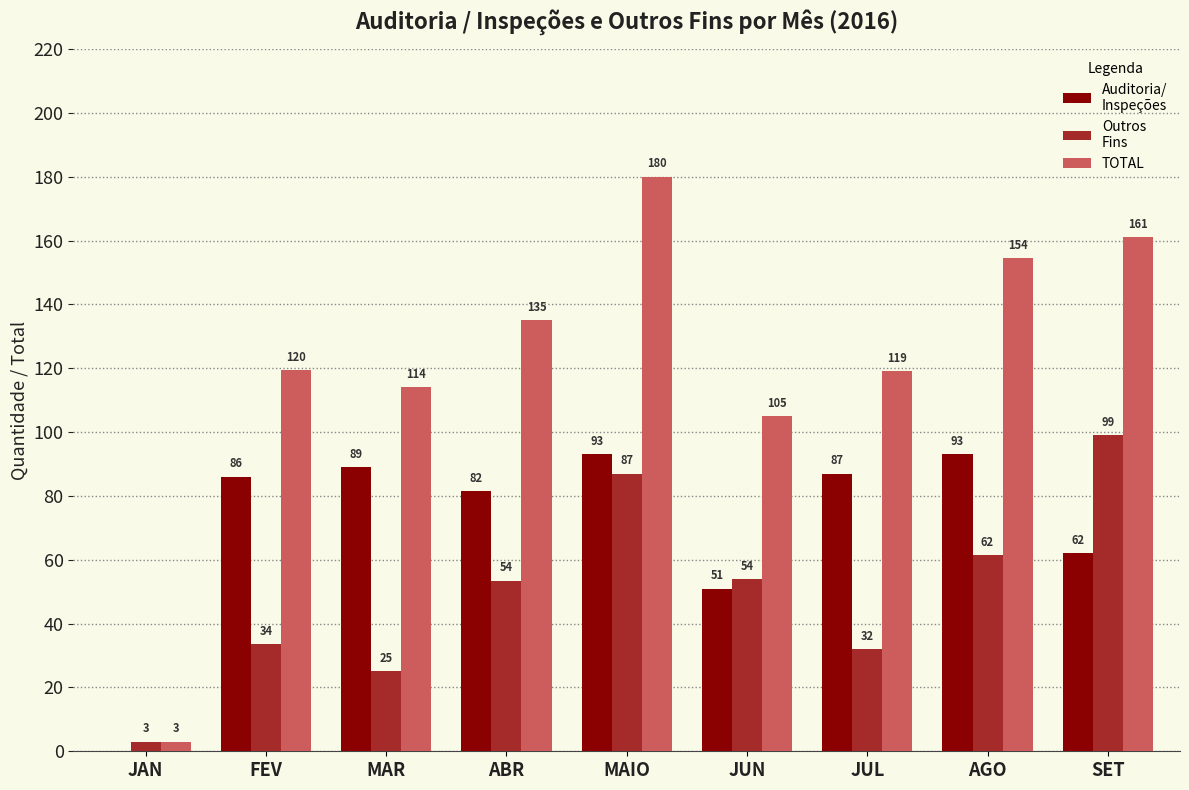

At which category does the chart reach its peak across all series?

MAIO